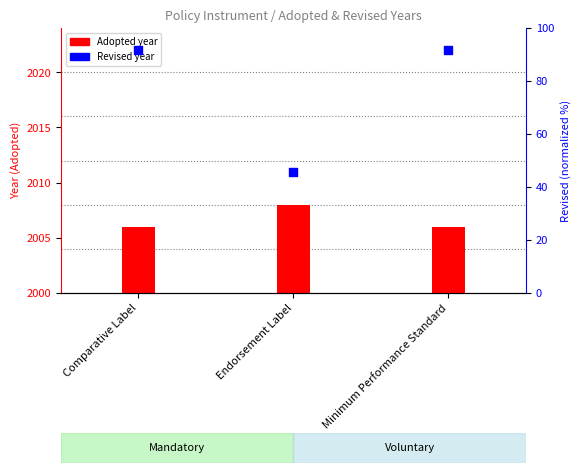

Which series has the largest Y range (max minus min)?

Revised year